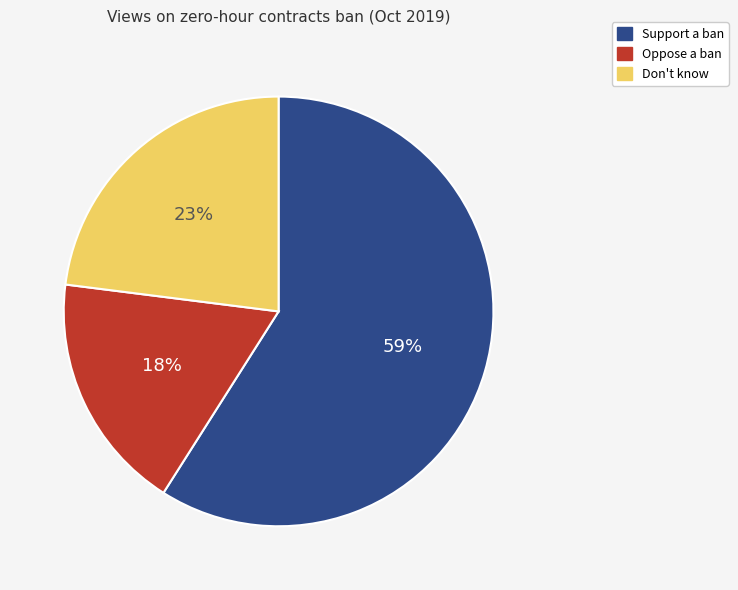

Rank the categories by value from highest to lowest.

Support a ban, Don't know, Oppose a ban